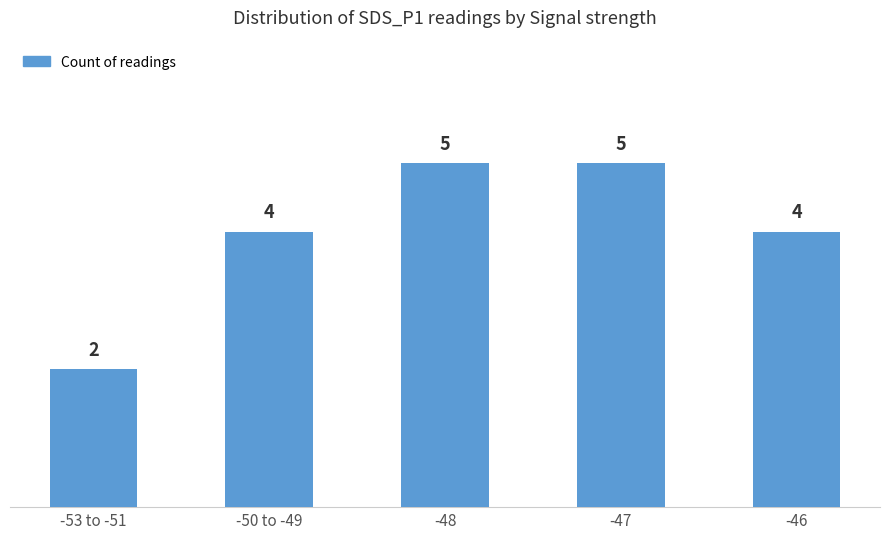

What is the change in value from -53 to -51 to -46?

+2